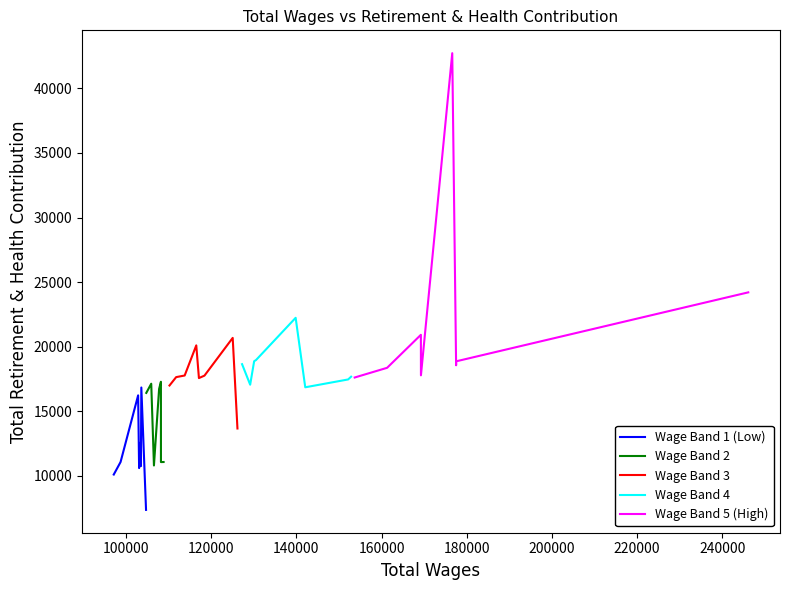

What is the highest value of the Wage Band 1 (Low) series?

16842